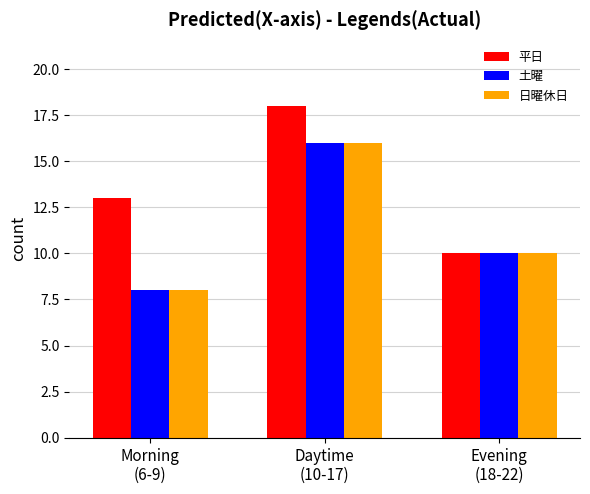

How many values in the 土曜 series are below 10?

1